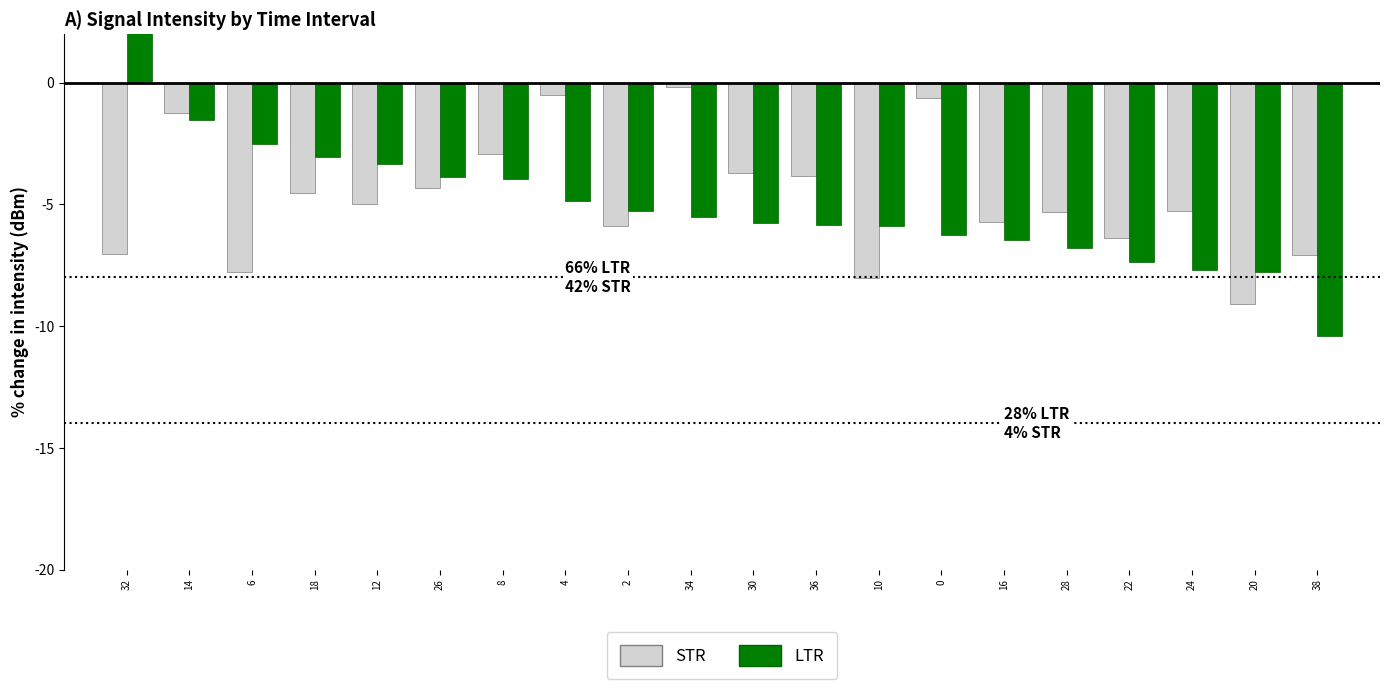

What is the difference between the second highest and second lowest values in the LTR series?

6.3